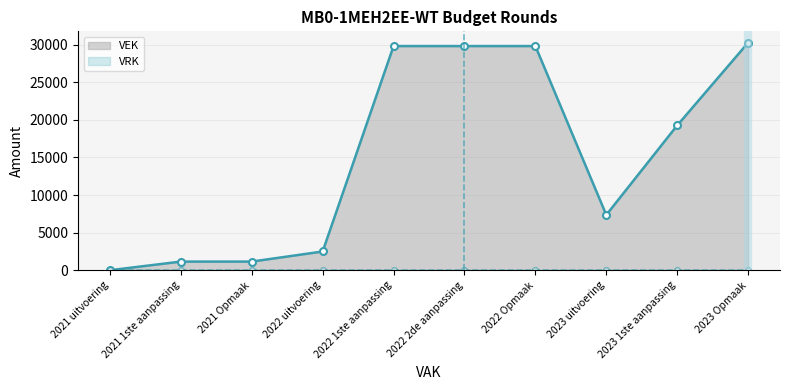

What are all the series names shown in the legend?

VEK, VRK